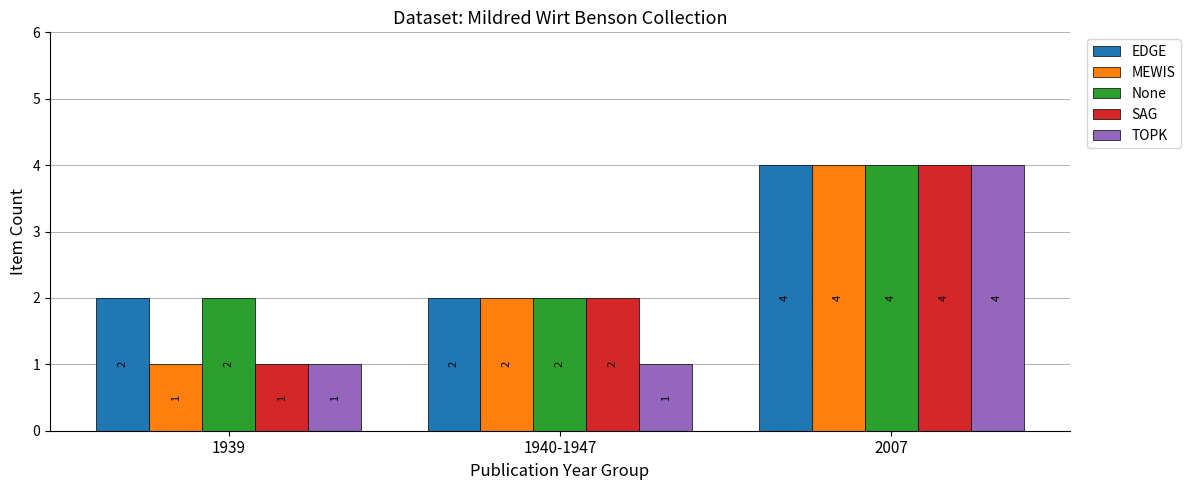

What value does the TOPK series have at 2007?

4